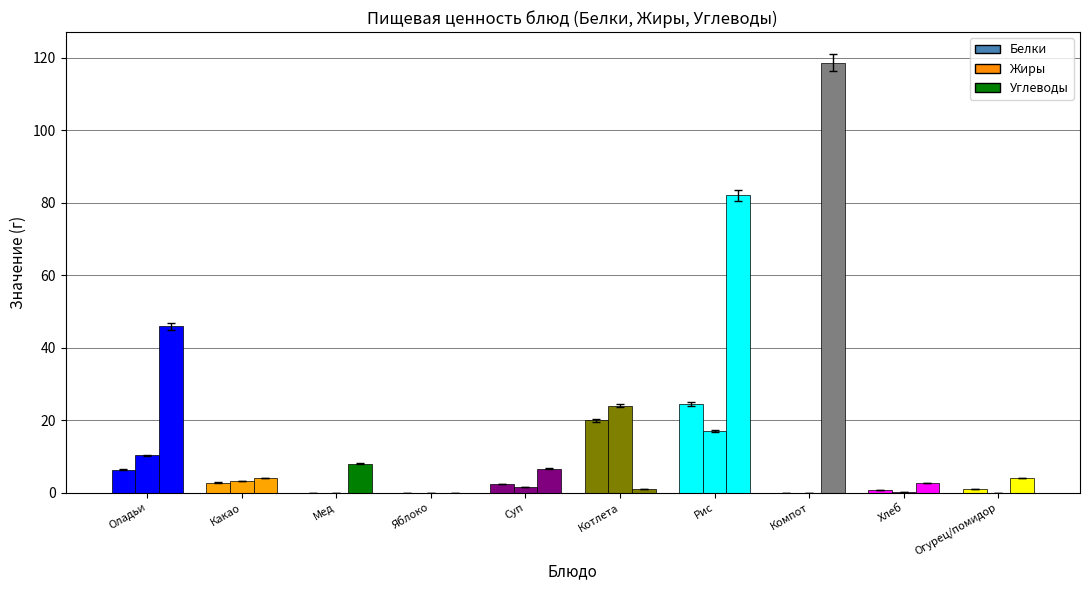

The value of Углеводы at Какао is 4.1. True or false?

True